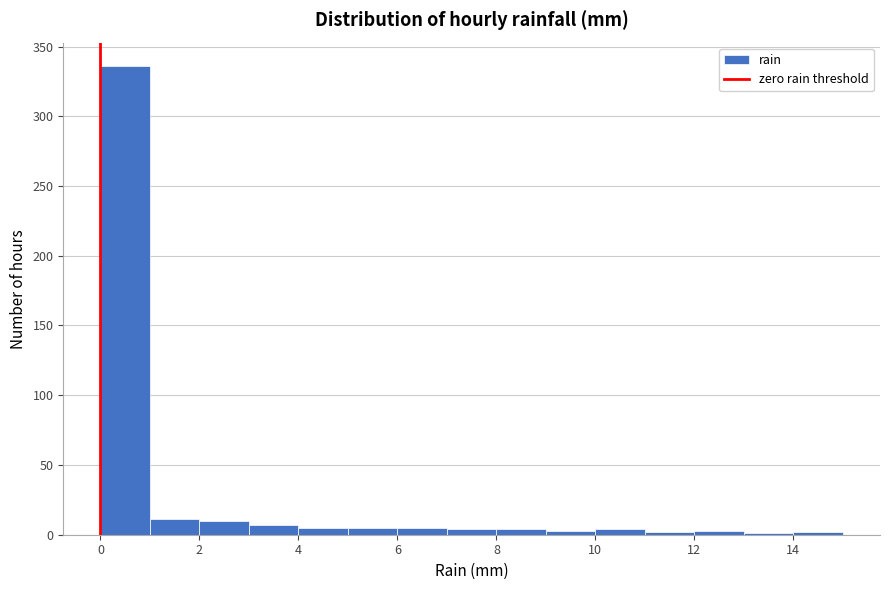

Reading left to right, list every bar in this chart as the range it spans on the x-axis followed by its height. The values are not printed on the chart, so give them approximately, as read against the axis.

0 to 1: 335
1 to 2: 10
2 to 3: 10
3 to 4: 5
4 to 5: 5
5 to 6: 5
6 to 7: 5
7 to 8: under 5
8 to 9: under 5
9 to 10: under 5
10 to 11: under 5
11 to 12: under 5
12 to 13: under 5
13 to 14: under 5
14 to 15: under 5